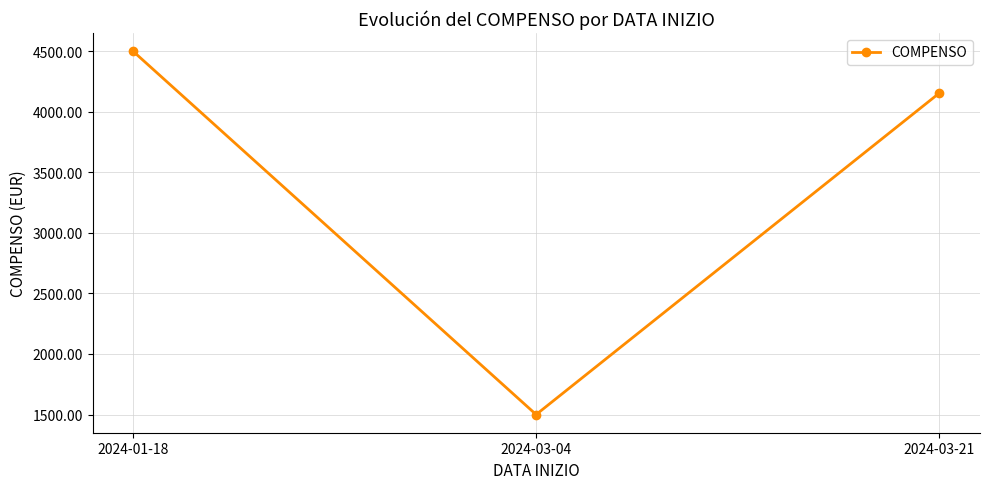

How many distinct data groups are displayed?

1